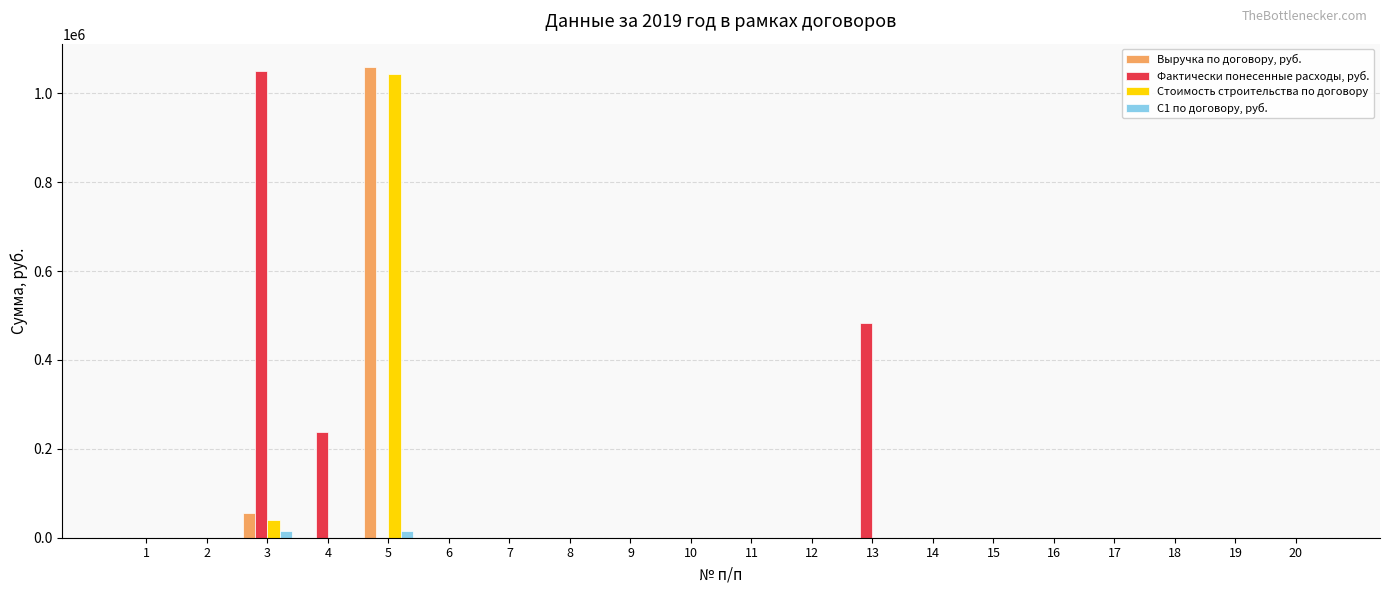

The Стоимость строительства по договору series shows 457306.5 at 7. True or false?

False